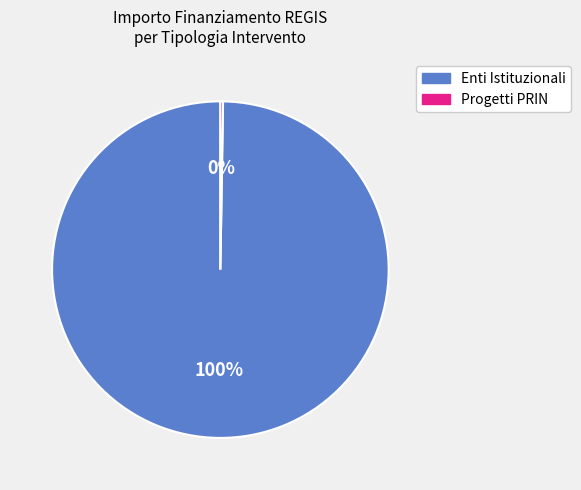

Is there any slice that represents more than half of the pie?

Yes